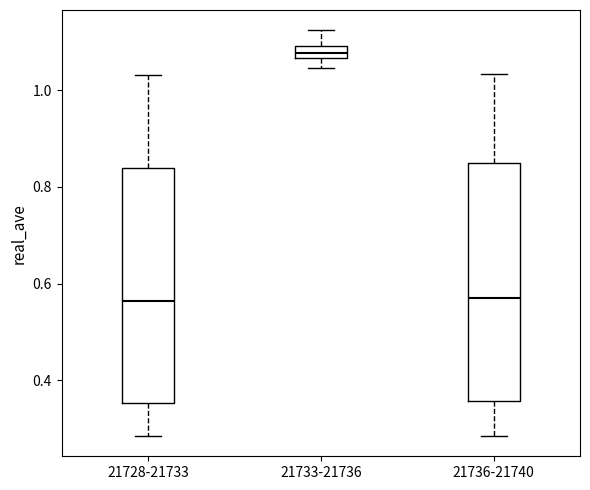

Where is the lower edge of the box for 21728-21733 on the y-axis? The values are not printed on the chart, so give them approximately, as read against the axis.

0.36